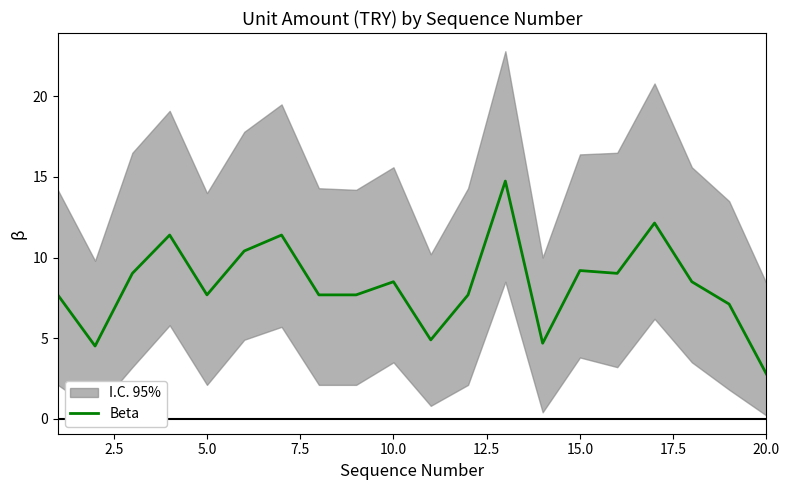

Which category has the lowest value in the Beta series?

20.0